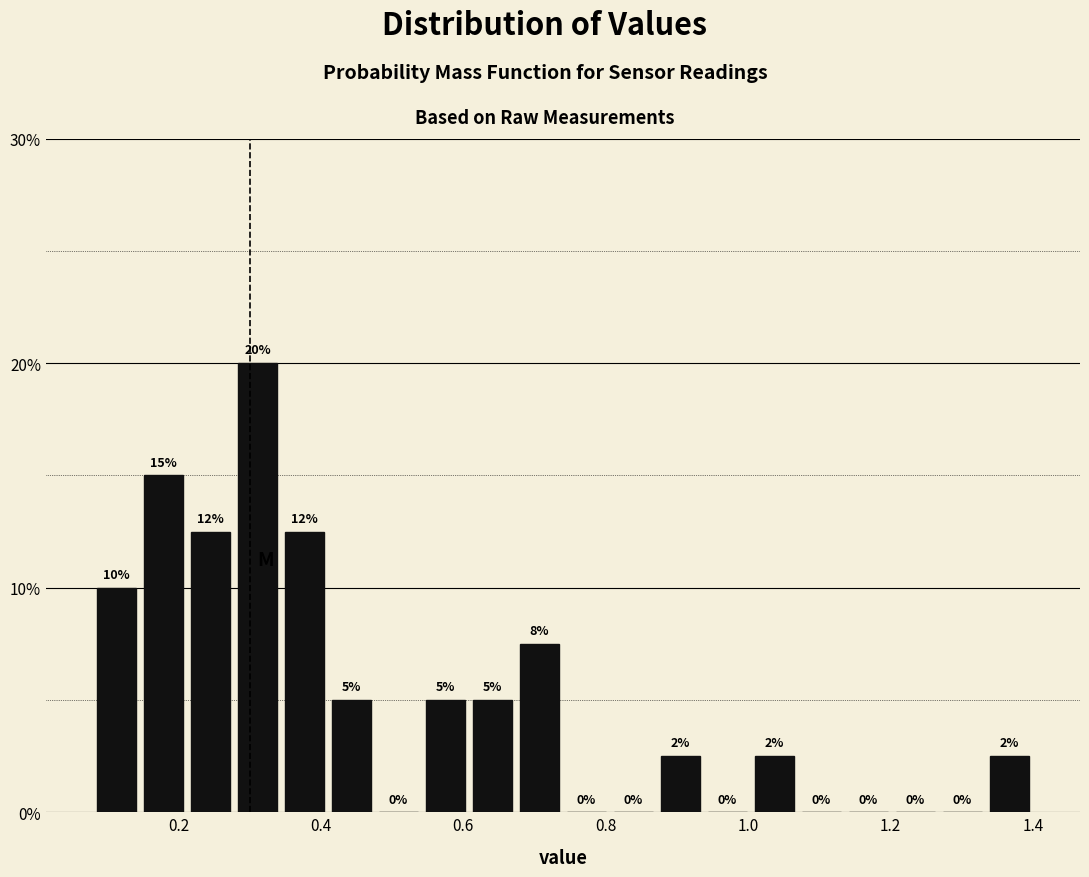

Around what value on the x-axis is the tallest bar? Give the approximate position of its centre, as read against the axis.

0.32